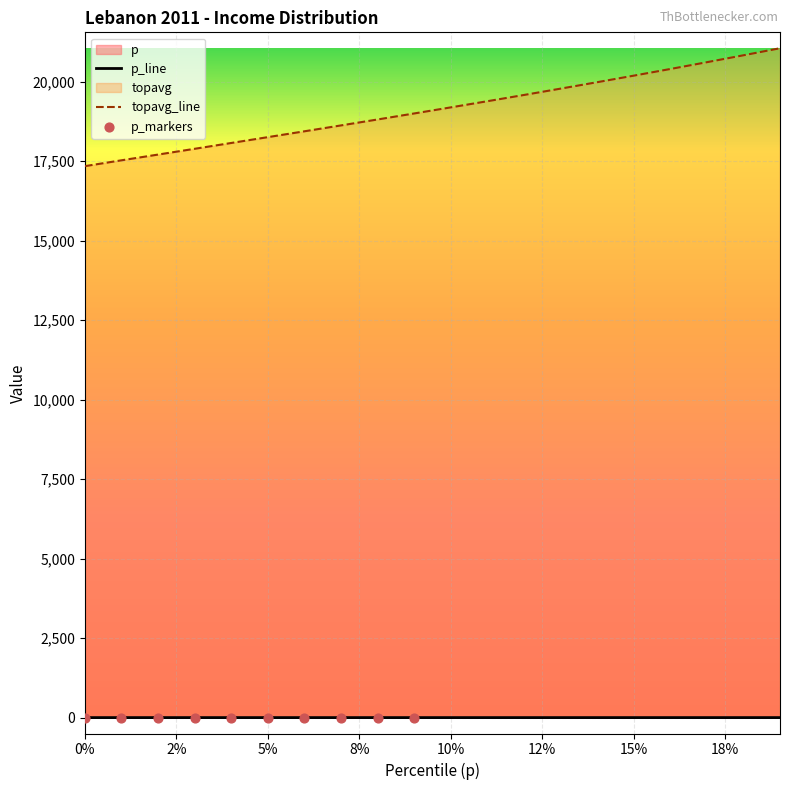

Which series reaches the minimum Y coordinate?

p